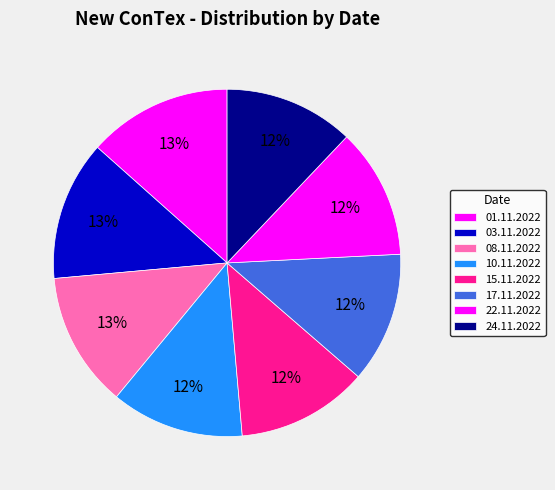

Is it true that 22.11.2022 is 12% of the pie?

True